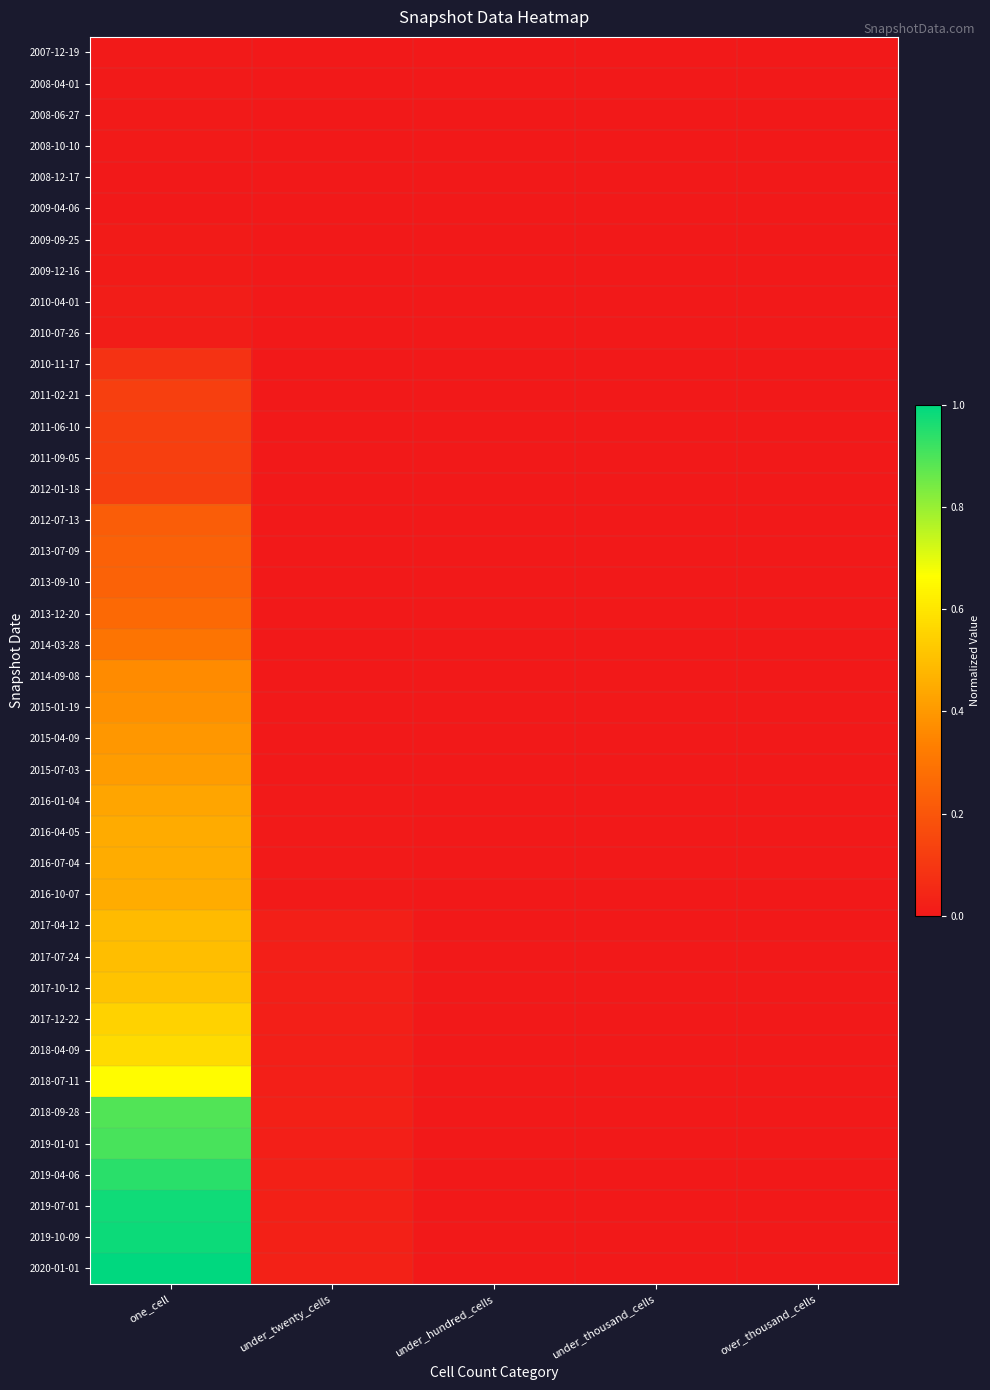

Reading left to right, transcribe all the data shown in this chart.

2007-12-19: one_cell=0.0	under_twenty_cells=0.0	under_hundred_cells=0.0	under_thousand_cells=0.0	over_thousand_cells=0.0
2008-04-01: one_cell=0.0	under_twenty_cells=0.0	under_hundred_cells=0.0	under_thousand_cells=0.0	over_thousand_cells=0.0
2008-06-27: one_cell=0.0	under_twenty_cells=0.0	under_hundred_cells=0.0	under_thousand_cells=0.0	over_thousand_cells=0.0
2008-10-10: one_cell=0.0	under_twenty_cells=0.0	under_hundred_cells=0.0	under_thousand_cells=0.0	over_thousand_cells=0.0
2008-12-17: one_cell=0.0	under_twenty_cells=0.0	under_hundred_cells=0.0	under_thousand_cells=0.0	over_thousand_cells=0.0
2009-04-06: one_cell=0.0	under_twenty_cells=0.0	under_hundred_cells=0.0	under_thousand_cells=0.0	over_thousand_cells=0.0
2009-09-25: one_cell=0.0	under_twenty_cells=0.0	under_hundred_cells=0.0	under_thousand_cells=0.0	over_thousand_cells=0.0
2009-12-16: one_cell=0.0	under_twenty_cells=0.0	under_hundred_cells=0.0	under_thousand_cells=0.0	over_thousand_cells=0.0
2010-04-01: one_cell=0.0	under_twenty_cells=0.0	under_hundred_cells=0.0	under_thousand_cells=0.0	over_thousand_cells=0.0
2010-07-26: one_cell=0.0	under_twenty_cells=0.0	under_hundred_cells=0.0	under_thousand_cells=0.0	over_thousand_cells=0.0
2010-11-17: one_cell=0.1	under_twenty_cells=0.0	under_hundred_cells=0.0	under_thousand_cells=0.0	over_thousand_cells=0.0
2011-02-21: one_cell=0.1	under_twenty_cells=0.0	under_hundred_cells=0.0	under_thousand_cells=0.0	over_thousand_cells=0.0
2011-06-10: one_cell=0.1	under_twenty_cells=0.0	under_hundred_cells=0.0	under_thousand_cells=0.0	over_thousand_cells=0.0
2011-09-05: one_cell=0.1	under_twenty_cells=0.0	under_hundred_cells=0.0	under_thousand_cells=0.0	over_thousand_cells=0.0
2012-01-18: one_cell=0.1	under_twenty_cells=0.0	under_hundred_cells=0.0	under_thousand_cells=0.0	over_thousand_cells=0.0
2012-07-13: one_cell=0.2	under_twenty_cells=0.0	under_hundred_cells=0.0	under_thousand_cells=0.0	over_thousand_cells=0.0
2013-07-09: one_cell=0.2	under_twenty_cells=0.0	under_hundred_cells=0.0	under_thousand_cells=0.0	over_thousand_cells=0.0
2013-09-10: one_cell=0.2	under_twenty_cells=0.0	under_hundred_cells=0.0	under_thousand_cells=0.0	over_thousand_cells=0.0
2013-12-20: one_cell=0.3	under_twenty_cells=0.0	under_hundred_cells=0.0	under_thousand_cells=0.0	over_thousand_cells=0.0
2014-03-28: one_cell=0.3	under_twenty_cells=0.0	under_hundred_cells=0.0	under_thousand_cells=0.0	over_thousand_cells=0.0
2014-09-08: one_cell=0.4	under_twenty_cells=0.0	under_hundred_cells=0.0	under_thousand_cells=0.0	over_thousand_cells=0.0
2015-01-19: one_cell=0.4	under_twenty_cells=0.0	under_hundred_cells=0.0	under_thousand_cells=0.0	over_thousand_cells=0.0
2015-04-09: one_cell=0.4	under_twenty_cells=0.0	under_hundred_cells=0.0	under_thousand_cells=0.0	over_thousand_cells=0.0
2015-07-03: one_cell=0.4	under_twenty_cells=0.0	under_hundred_cells=0.0	under_thousand_cells=0.0	over_thousand_cells=0.0
2016-01-04: one_cell=0.4	under_twenty_cells=0.0	under_hundred_cells=0.0	under_thousand_cells=0.0	over_thousand_cells=0.0
2016-04-05: one_cell=0.4	under_twenty_cells=0.0	under_hundred_cells=0.0	under_thousand_cells=0.0	over_thousand_cells=0.0
2016-07-04: one_cell=0.4	under_twenty_cells=0.0	under_hundred_cells=0.0	under_thousand_cells=0.0	over_thousand_cells=0.0
2016-10-07: one_cell=0.4	under_twenty_cells=0.0	under_hundred_cells=0.0	under_thousand_cells=0.0	over_thousand_cells=0.0
2017-04-12: one_cell=0.5	under_twenty_cells=0.0	under_hundred_cells=0.0	under_thousand_cells=0.0	over_thousand_cells=0.0
2017-07-24: one_cell=0.5	under_twenty_cells=0.0	under_hundred_cells=0.0	under_thousand_cells=0.0	over_thousand_cells=0.0
2017-10-12: one_cell=0.5	under_twenty_cells=0.0	under_hundred_cells=0.0	under_thousand_cells=0.0	over_thousand_cells=0.0
2017-12-22: one_cell=0.5	under_twenty_cells=0.0	under_hundred_cells=0.0	under_thousand_cells=0.0	over_thousand_cells=0.0
2018-04-09: one_cell=0.6	under_twenty_cells=0.0	under_hundred_cells=0.0	under_thousand_cells=0.0	over_thousand_cells=0.0
2018-07-11: one_cell=0.7	under_twenty_cells=0.0	under_hundred_cells=0.0	under_thousand_cells=0.0	over_thousand_cells=0.0
2018-09-28: one_cell=0.9	under_twenty_cells=0.0	under_hundred_cells=0.0	under_thousand_cells=0.0	over_thousand_cells=0.0
2019-01-01: one_cell=0.9	under_twenty_cells=0.0	under_hundred_cells=0.0	under_thousand_cells=0.0	over_thousand_cells=0.0
2019-04-06: one_cell=0.9	under_twenty_cells=0.0	under_hundred_cells=0.0	under_thousand_cells=0.0	over_thousand_cells=0.0
2019-07-01: one_cell=1.0	under_twenty_cells=0.0	under_hundred_cells=0.0	under_thousand_cells=0.0	over_thousand_cells=0.0
2019-10-09: one_cell=1.0	under_twenty_cells=0.0	under_hundred_cells=0.0	under_thousand_cells=0.0	over_thousand_cells=0.0
2020-01-01: one_cell=1.0	under_twenty_cells=0.0	under_hundred_cells=0.0	under_thousand_cells=0.0	over_thousand_cells=0.0